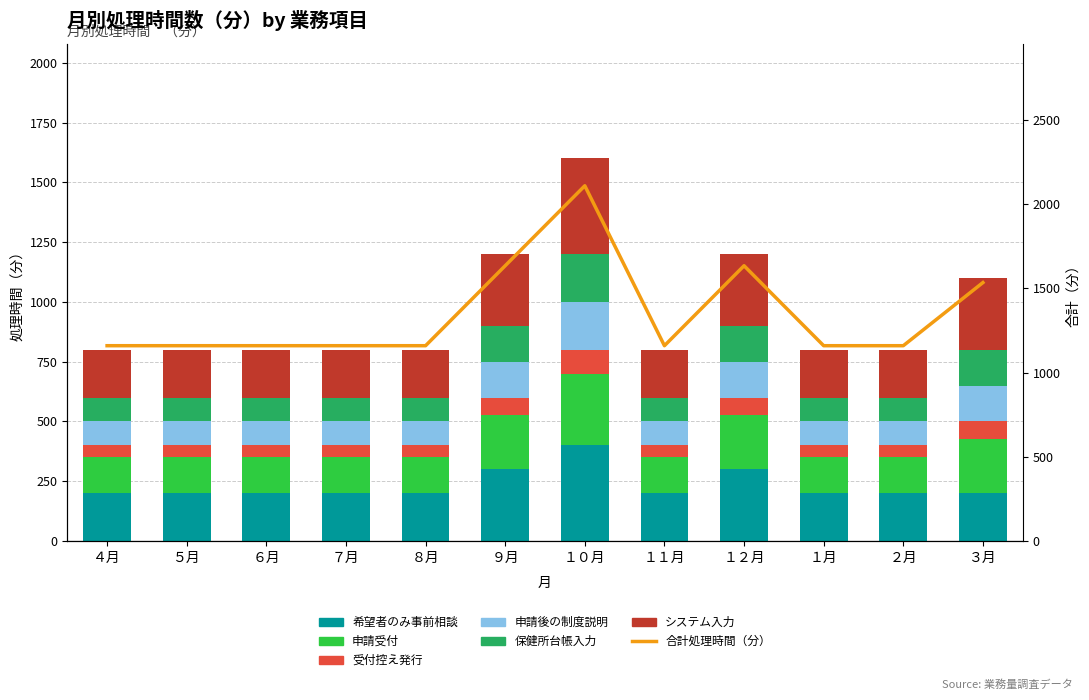

True or false: 申請受付 has a value of 225 at ９月.

True